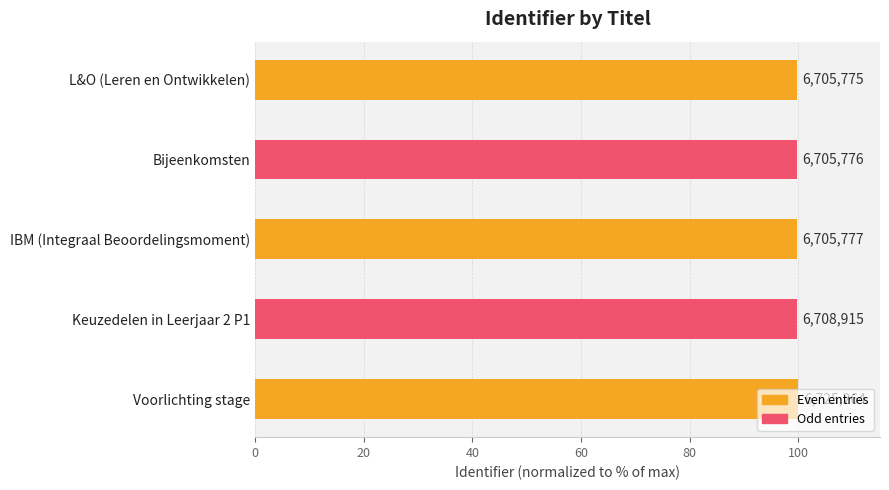

Does the chart contain any negative values?

No